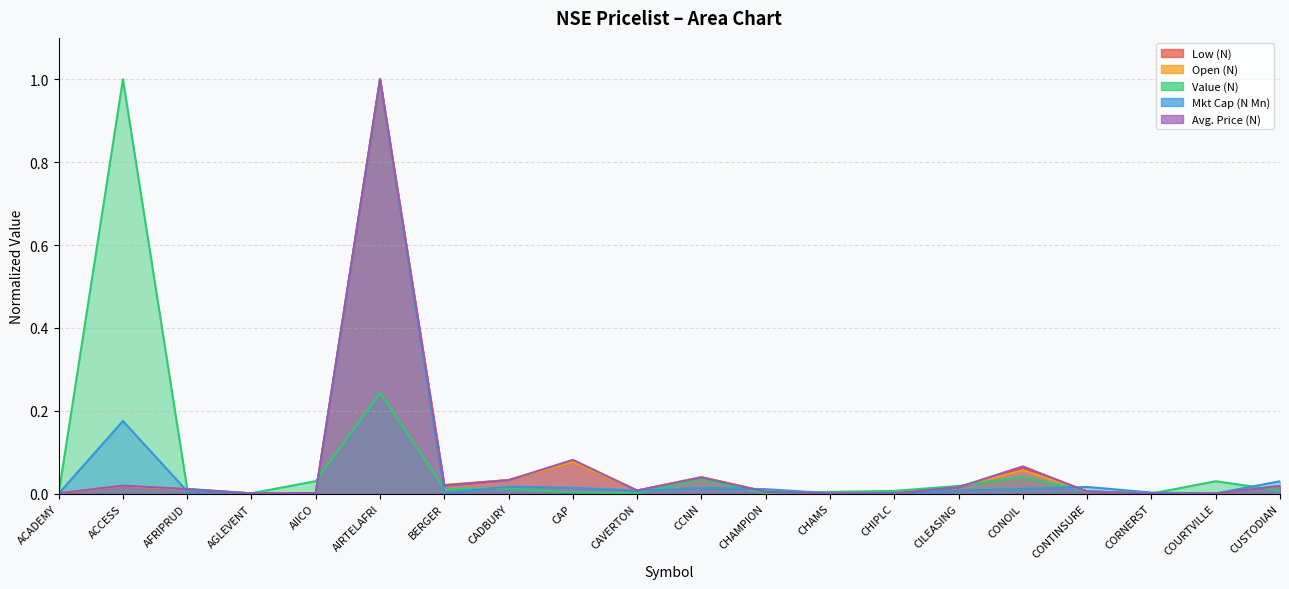

What is the difference between the Low (N) values at CONOIL and CHAMPION?

0.1